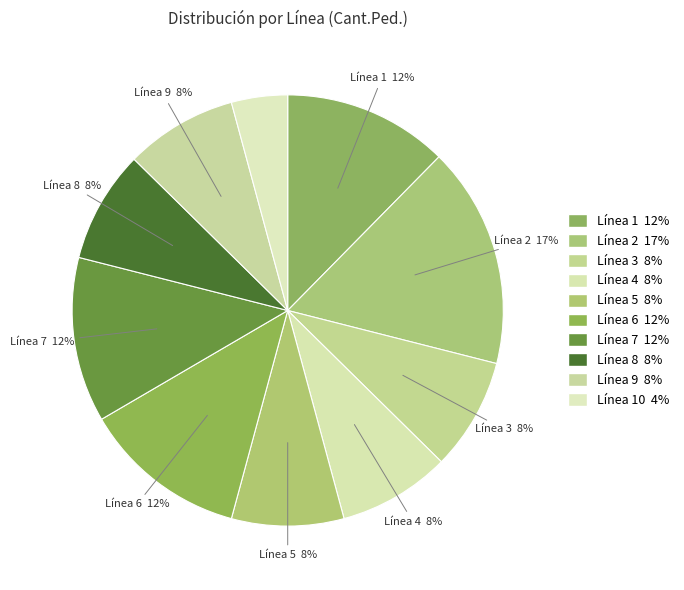

Count the number of slices in the pie.

10